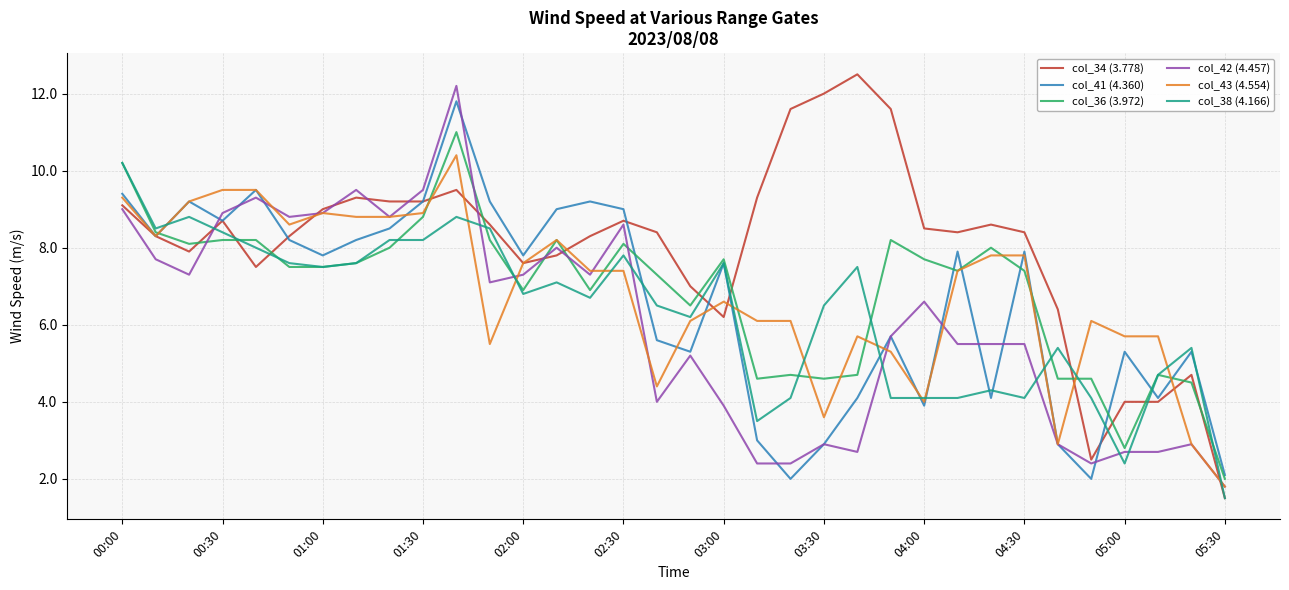

Which series has the largest total across all categories?

col_34 (3.778)